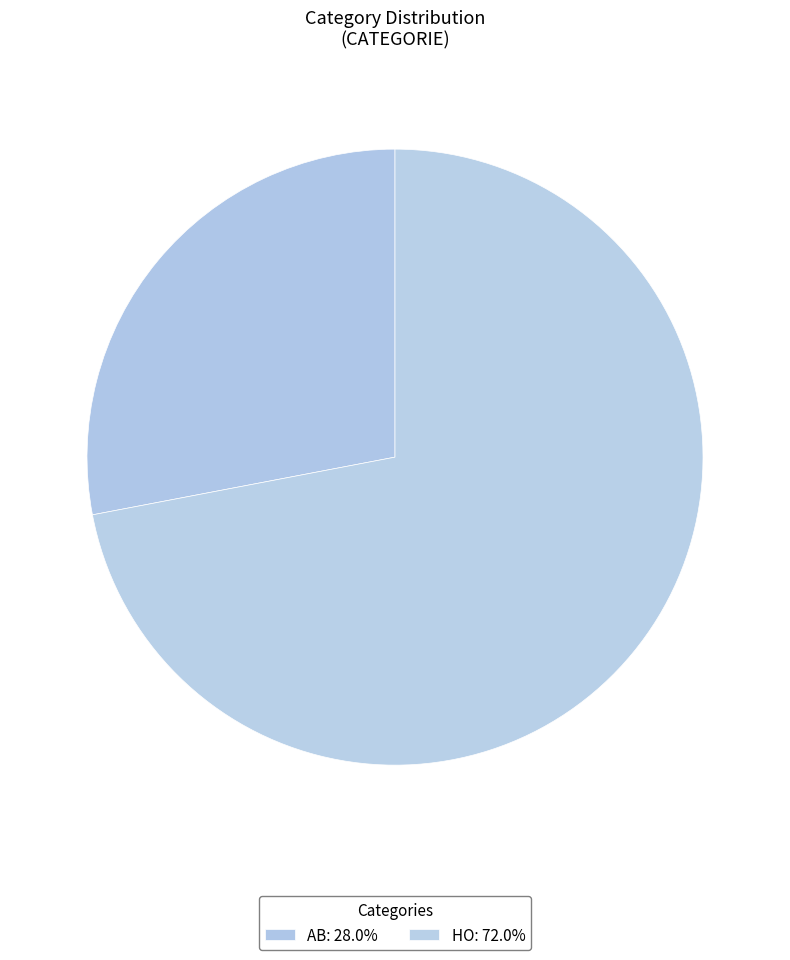

Which slice is the largest?

HO